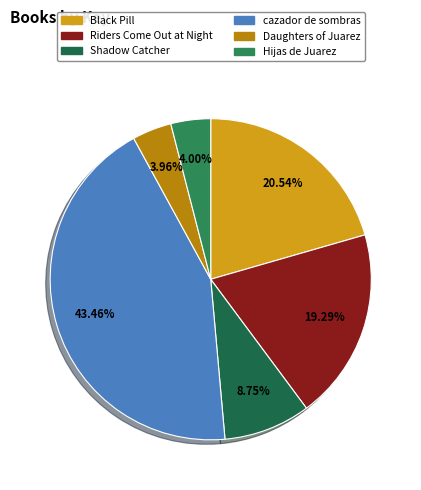

Is there a majority slice in this chart?

No